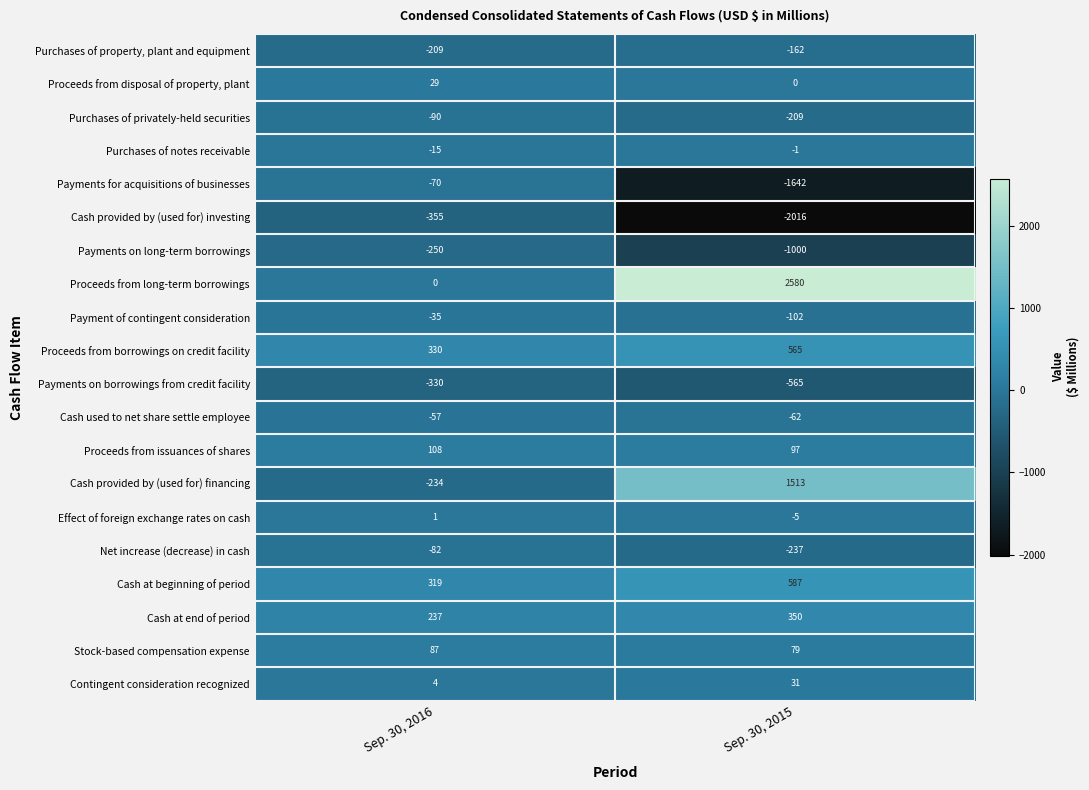

Where is Cash provided by (used for) financing nearest to the value 639?

Sep. 30, 2016